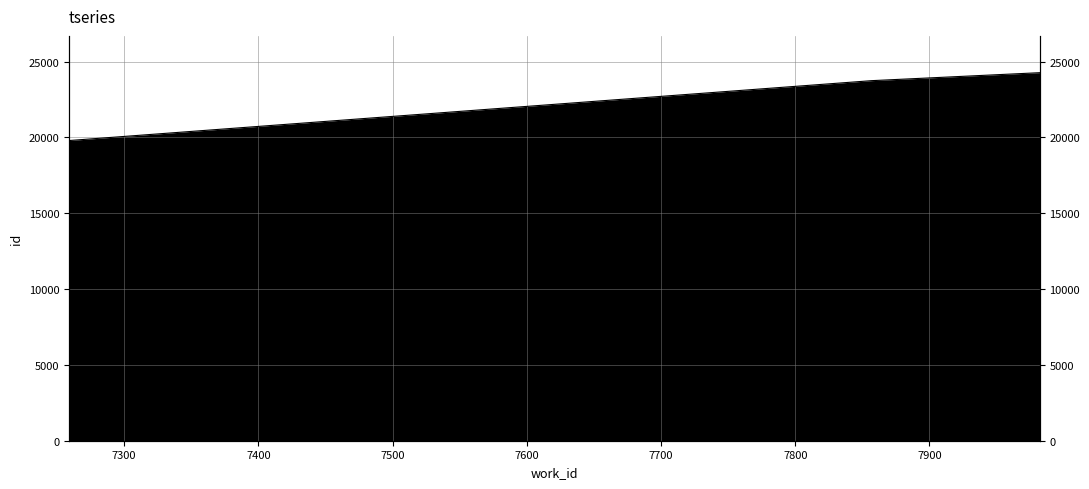

Which has a higher value, 7857 or 7259?

7857